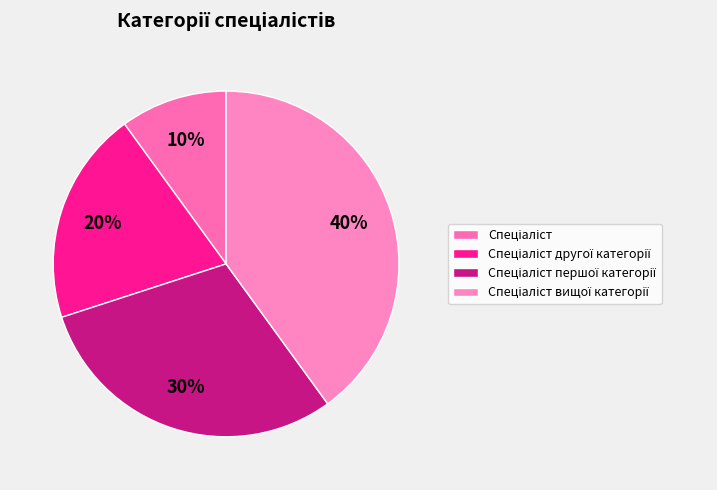

Which slice is the largest?

Спеціаліст вищої категорії